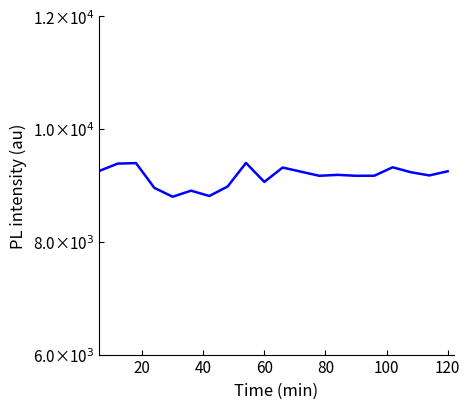

Does the chart have visible grid lines?

No